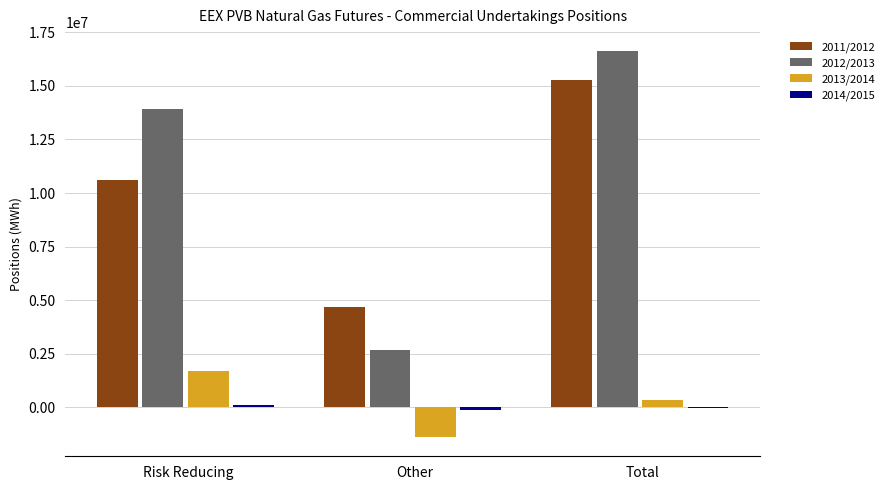

Between Risk Reducing and Total, which series saw the biggest shift?

2011/2012